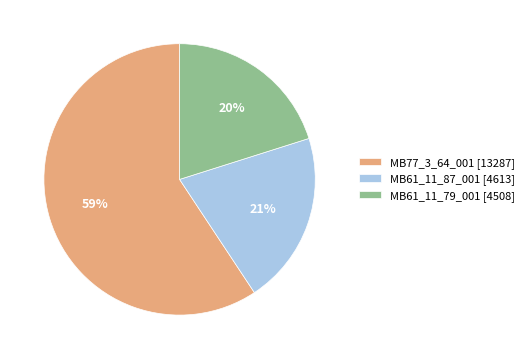

To the nearest percent, what portion does MB61_11_79_001 [4508] represent?

20%